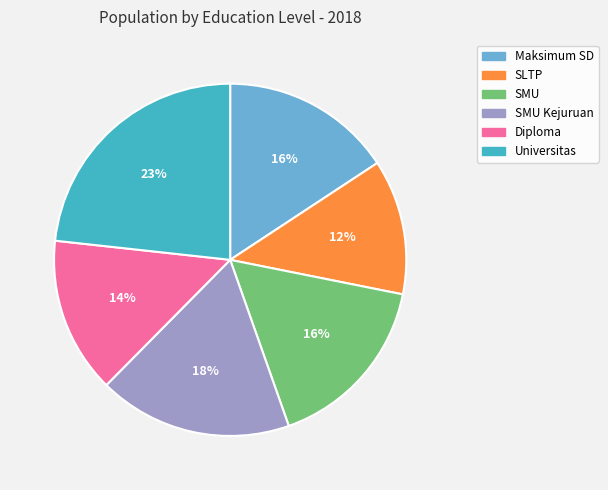

How many slices are in this pie chart?

6